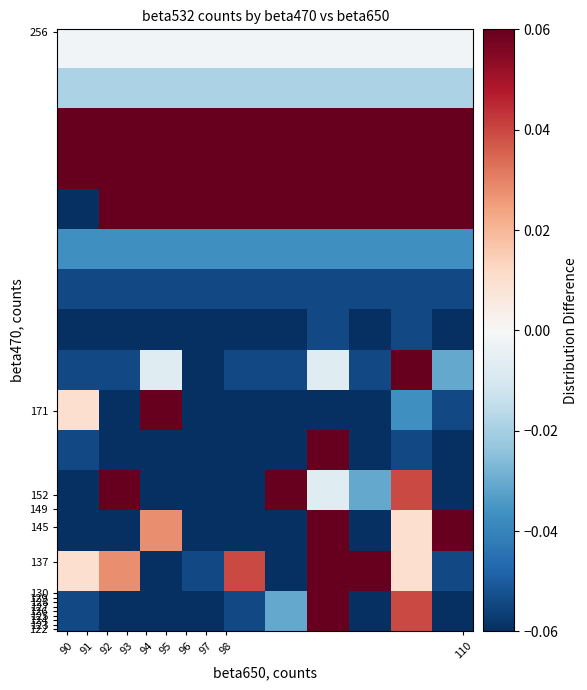

What is the minimum value shown in the chart?

-0.1